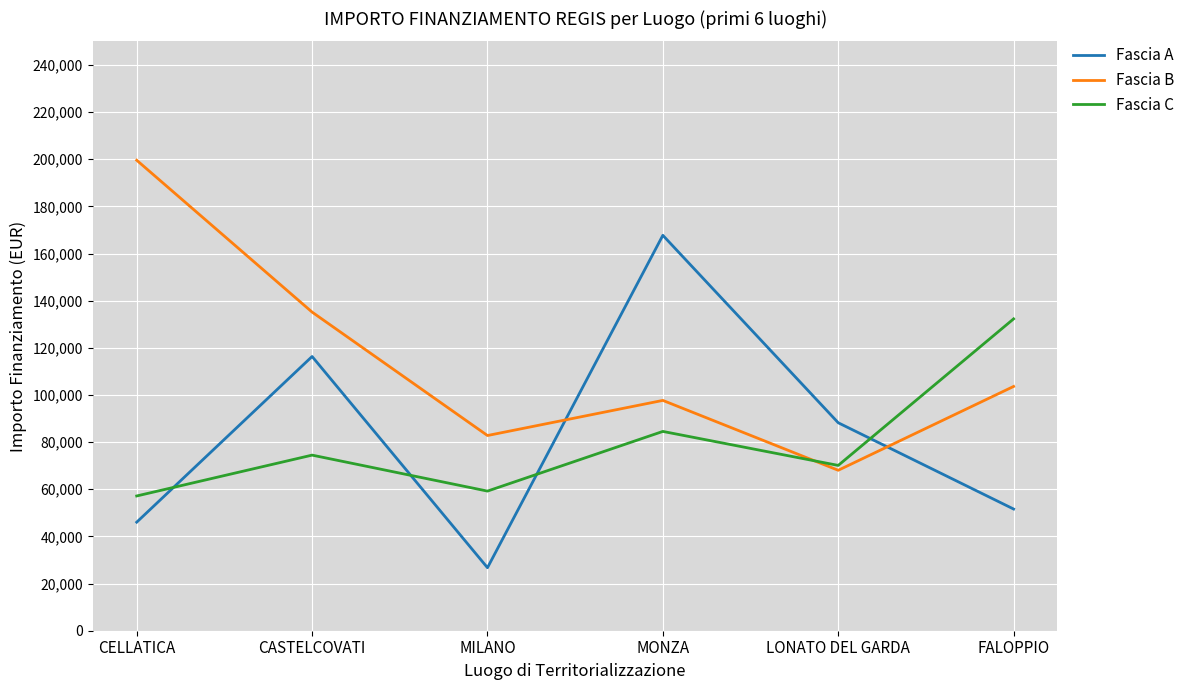

Is it true that Fascia C equals 16436.6 at CELLATICA?

False